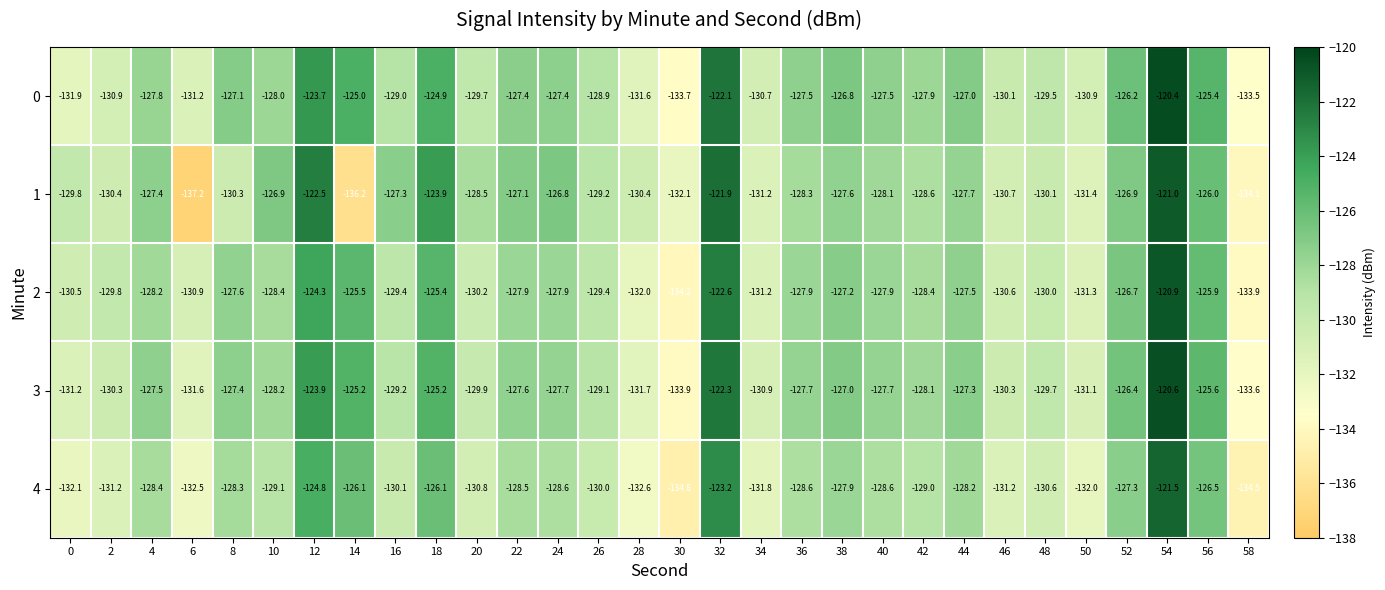

At which category does the chart reach its peak across all series?

54